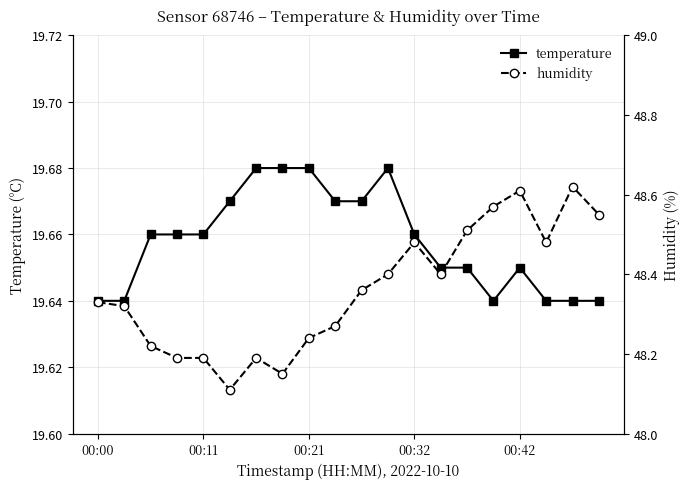

Rank the series by their average value, from highest to lowest.

humidity, temperature